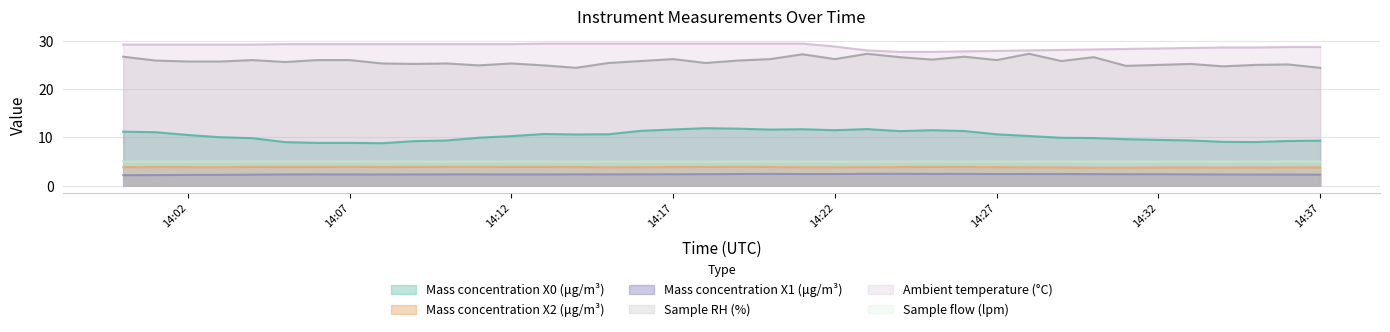

What is the label of the 24th point from the right?

2022-06-06 14:14:00